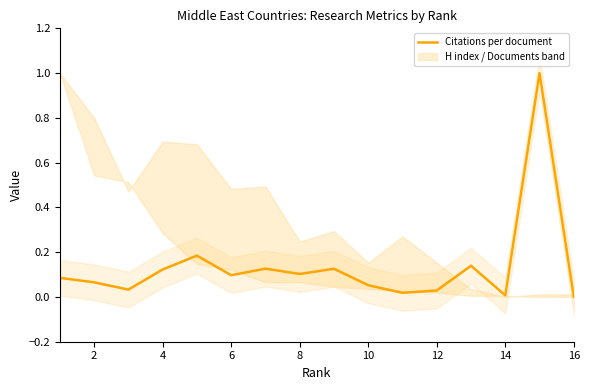

How many interior local peaks (higher than both neighbors) does the data have?

5